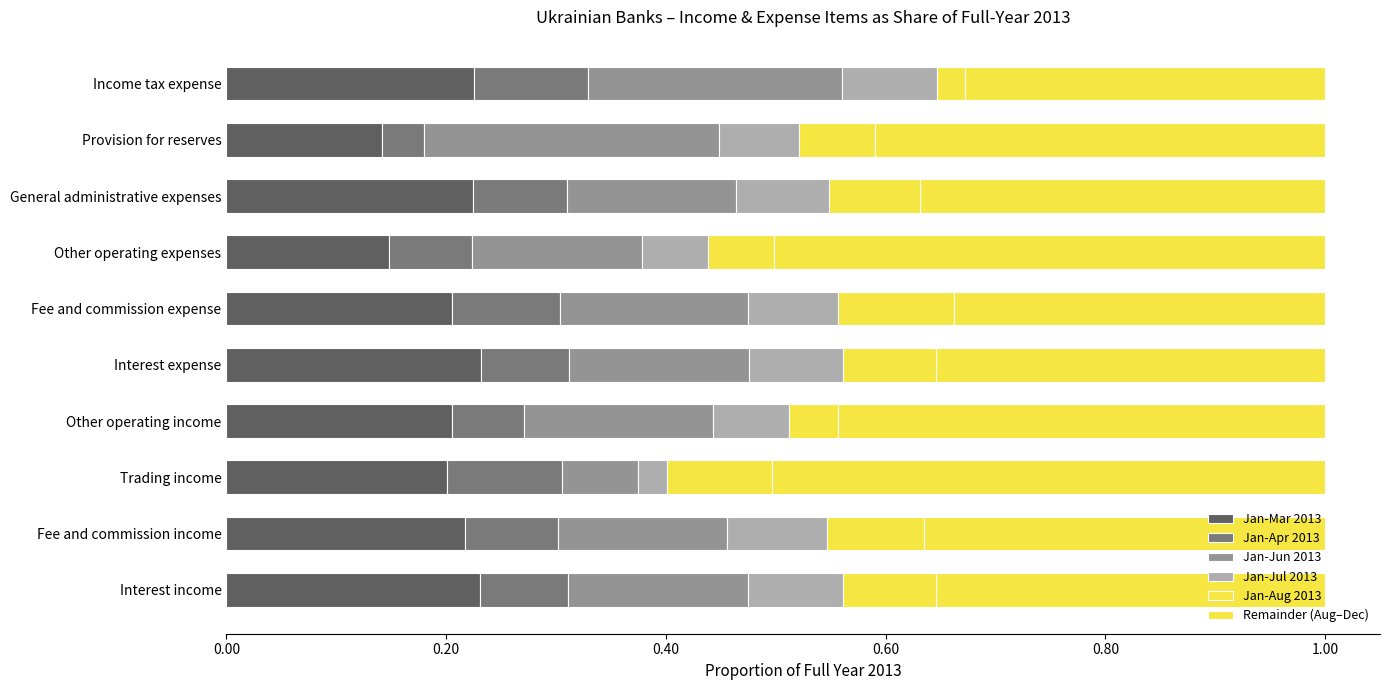

Which series has the largest range (max minus min)?

Jan-Jun 2013